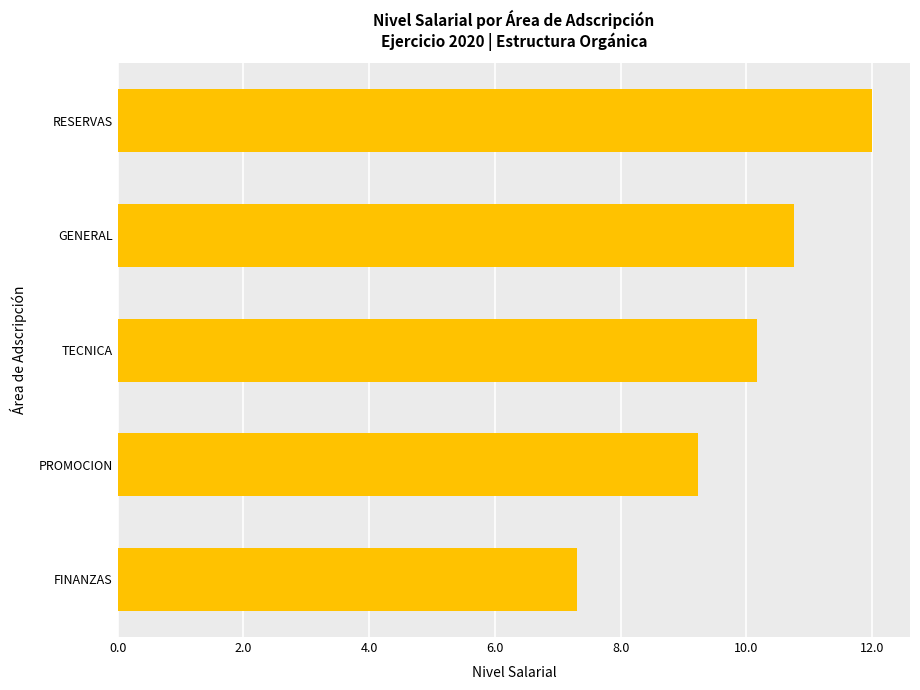

Where is the data nearest to the value 9?

PROMOCION